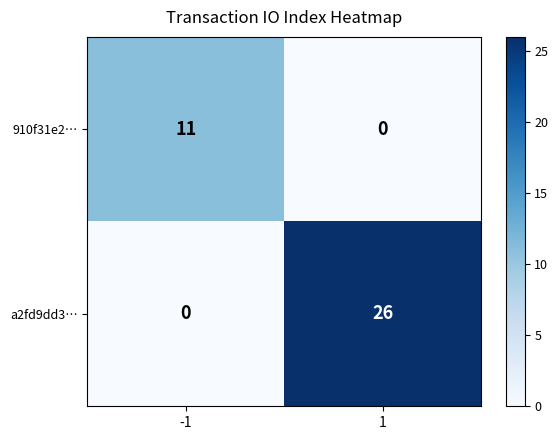

Reading left to right, what are all the values shown in this chart?

910f31e2…: 11	0
a2fd9dd3…: 0	26